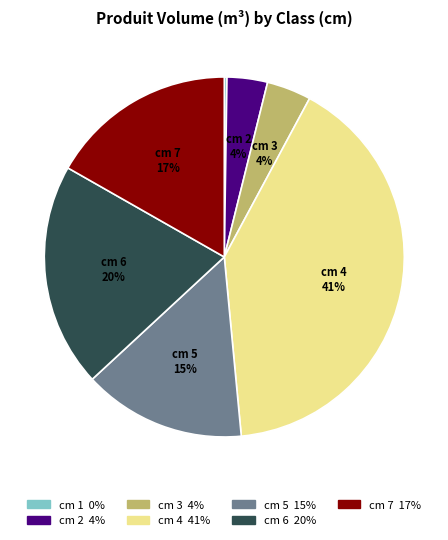

Does any single category account for the majority?

No